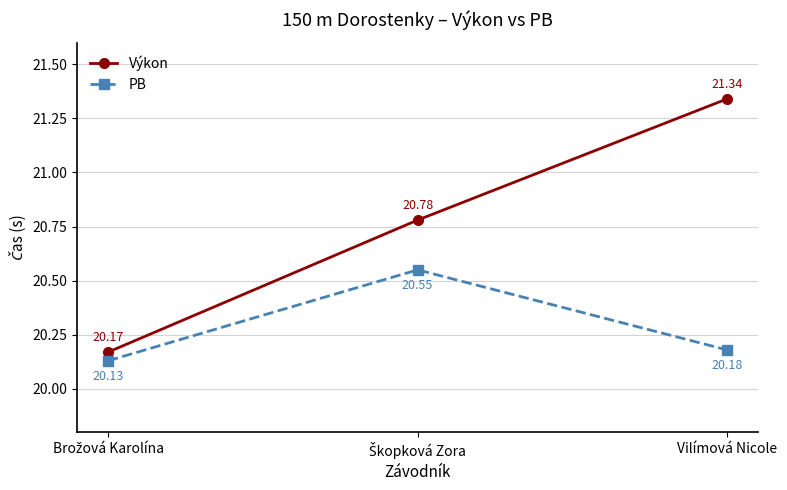

What is the smallest value displayed?

20.1